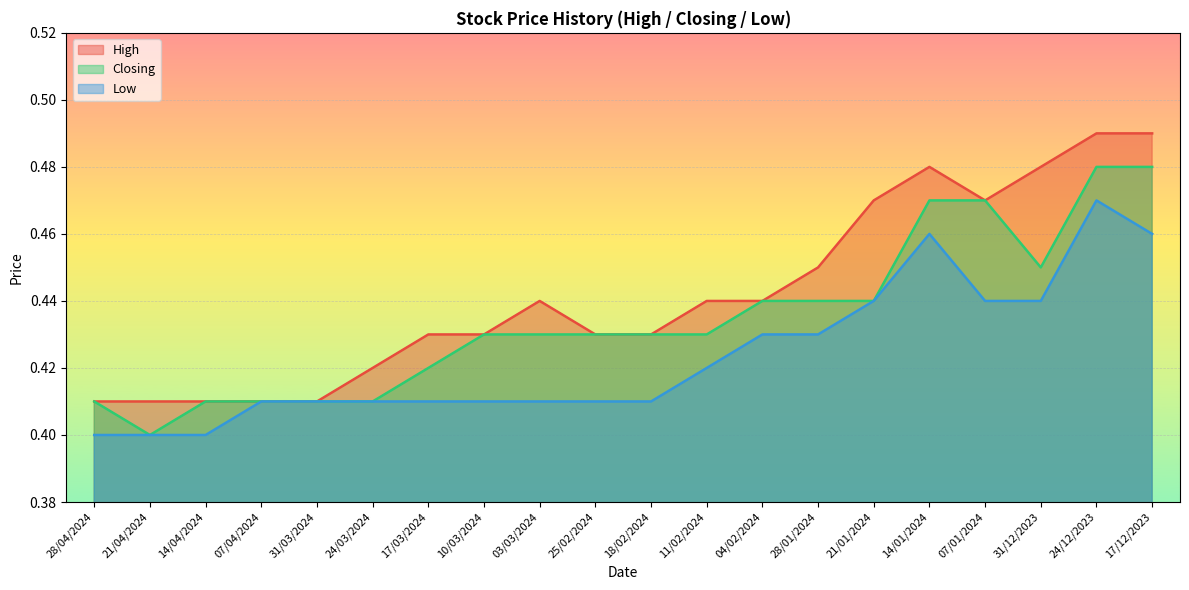

The Closing series shows 0.7 at 28/01/2024. True or false?

False